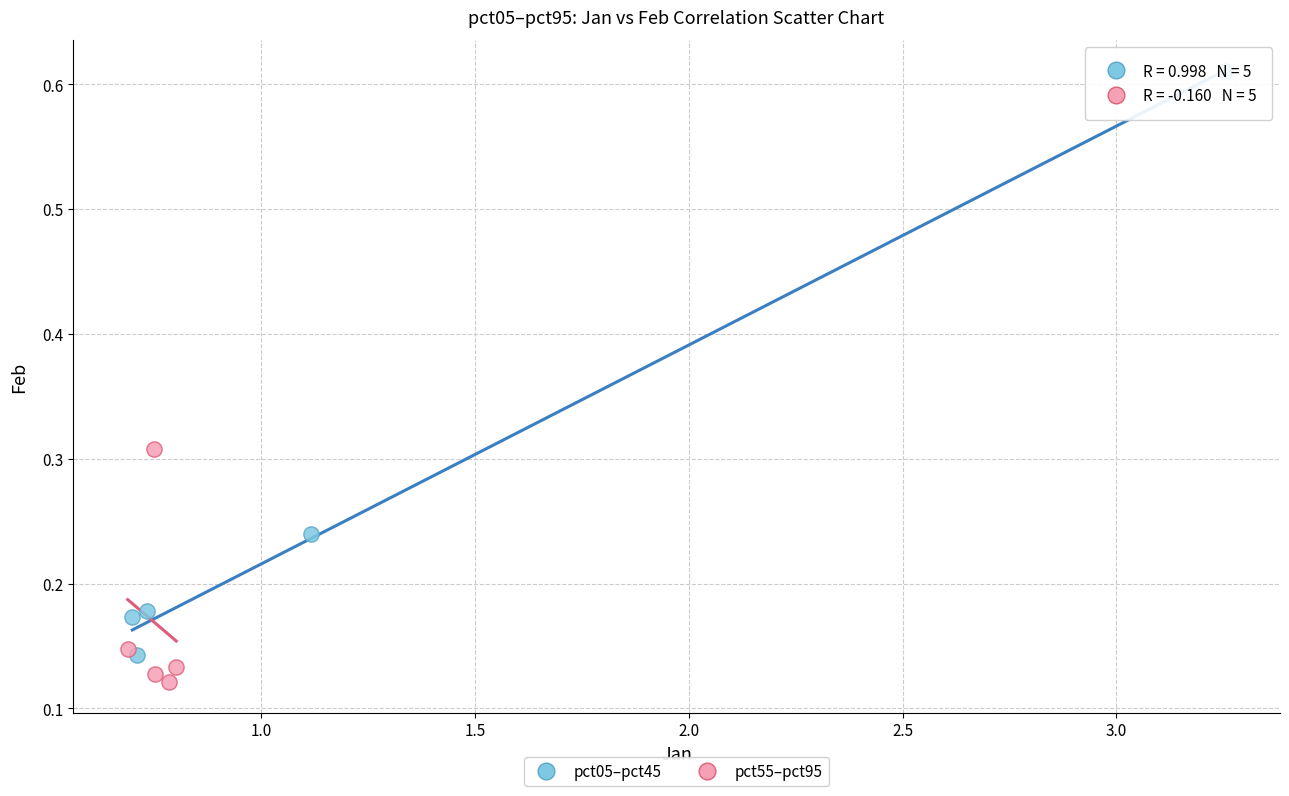

Which series contains the highest Y value?

pct05–pct45